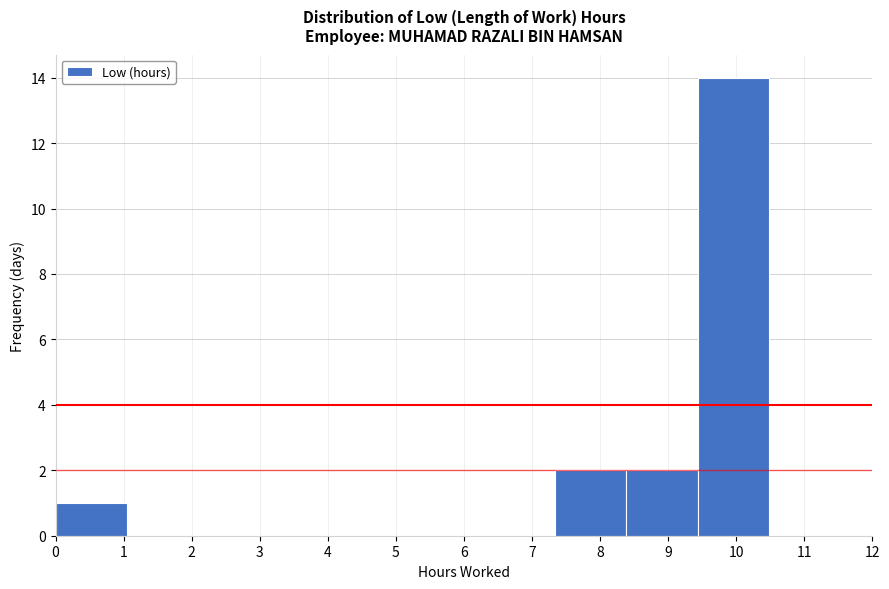

Reading left to right, list every bar in this chart as the range it spans on the x-axis followed by its height. Neither the bar edges nor the heights are printed on the chart, so give them approximately, as read against the axes.

0.0 to 1.1: 1
1.1 to 2.1: 0
2.1 to 3.2: 0
3.2 to 4.2: 0
4.2 to 5.2: 0
5.2 to 6.3: 0
6.3 to 7.3: 0
7.3 to 8.4: 2
8.4 to 9.4: 2
9.4 to 10.5: 14